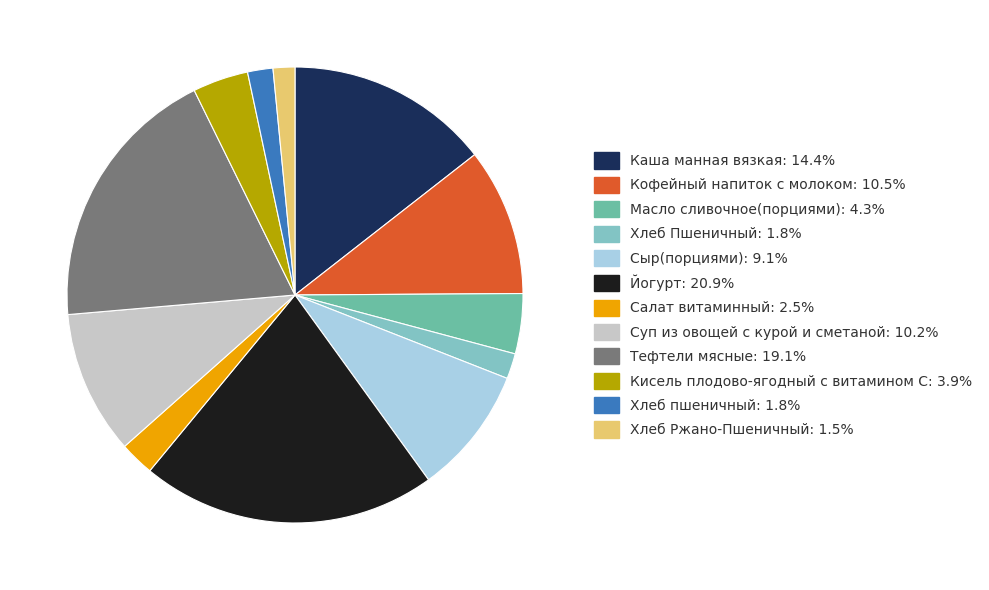

Do Суп из овощей с курой и сметаной and Йогурт together represent more than half of the pie?

No